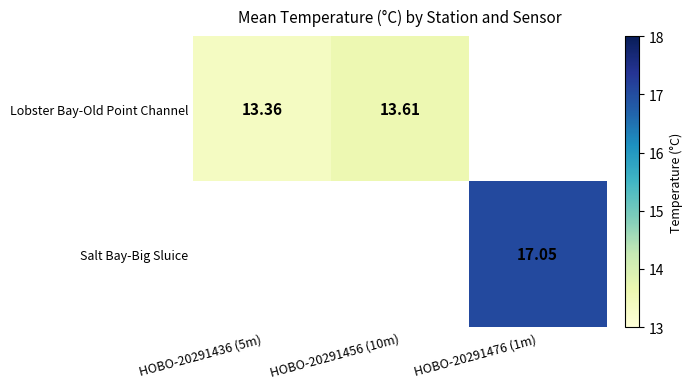

How many distinct data groups are displayed?

2